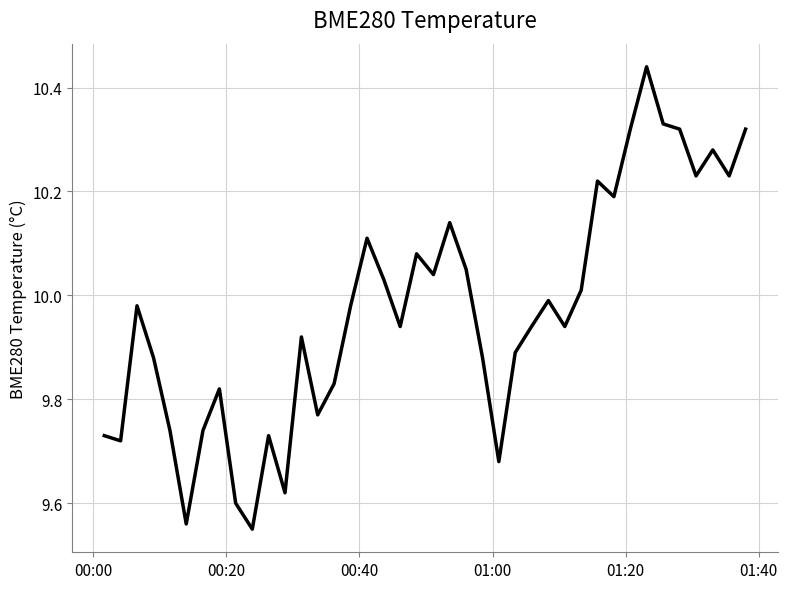

What is the difference between the maximum and minimum values?

0.9